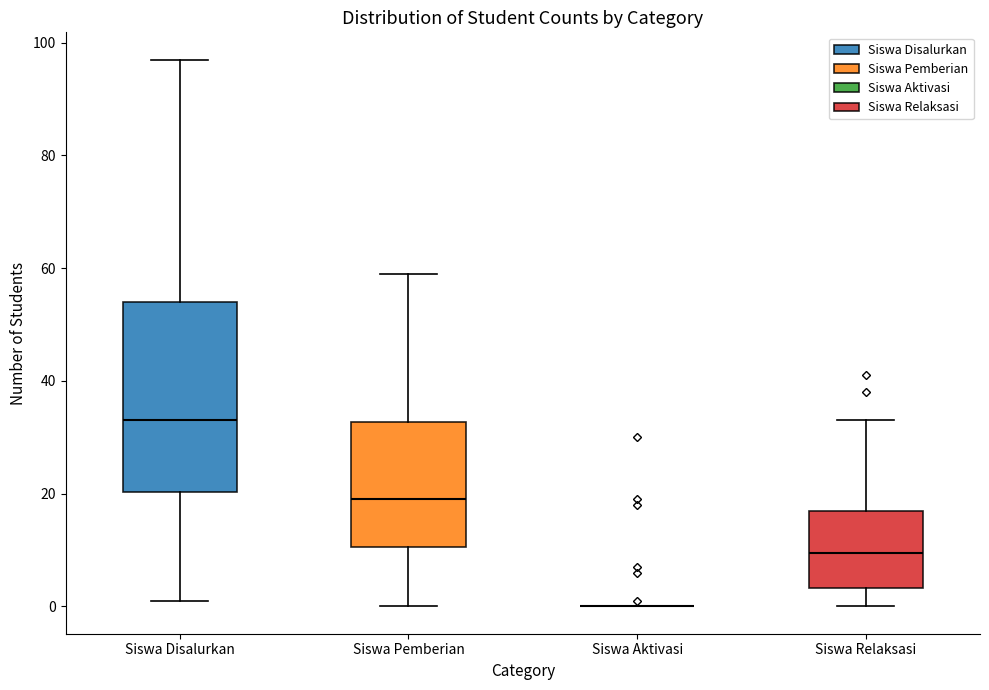

Reading left to right, read every box against the y-axis: the position of its median line, the range the box covers, and the ends of its whiskers. The values are not printed on the chart, so give them approximately, as read against the axis.

Siswa Disalurkan: median 34, box 20 to 54, whiskers 2 to 98
Siswa Pemberian: median 20, box 10 to 32, whiskers 0 to 60
Siswa Aktivasi: box collapsed to a line at 0, whiskers 0 to 0
Siswa Relaksasi: median 10, box 4 to 18, whiskers 0 to 34